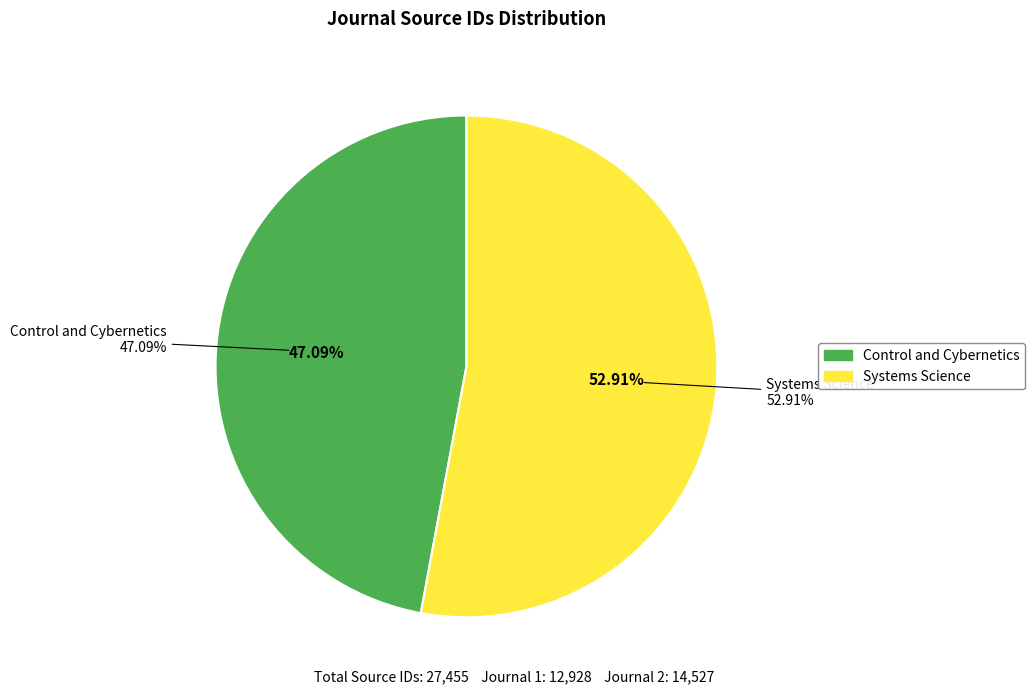

Between Control and Cybernetics and Systems Science, which is larger?

Systems Science